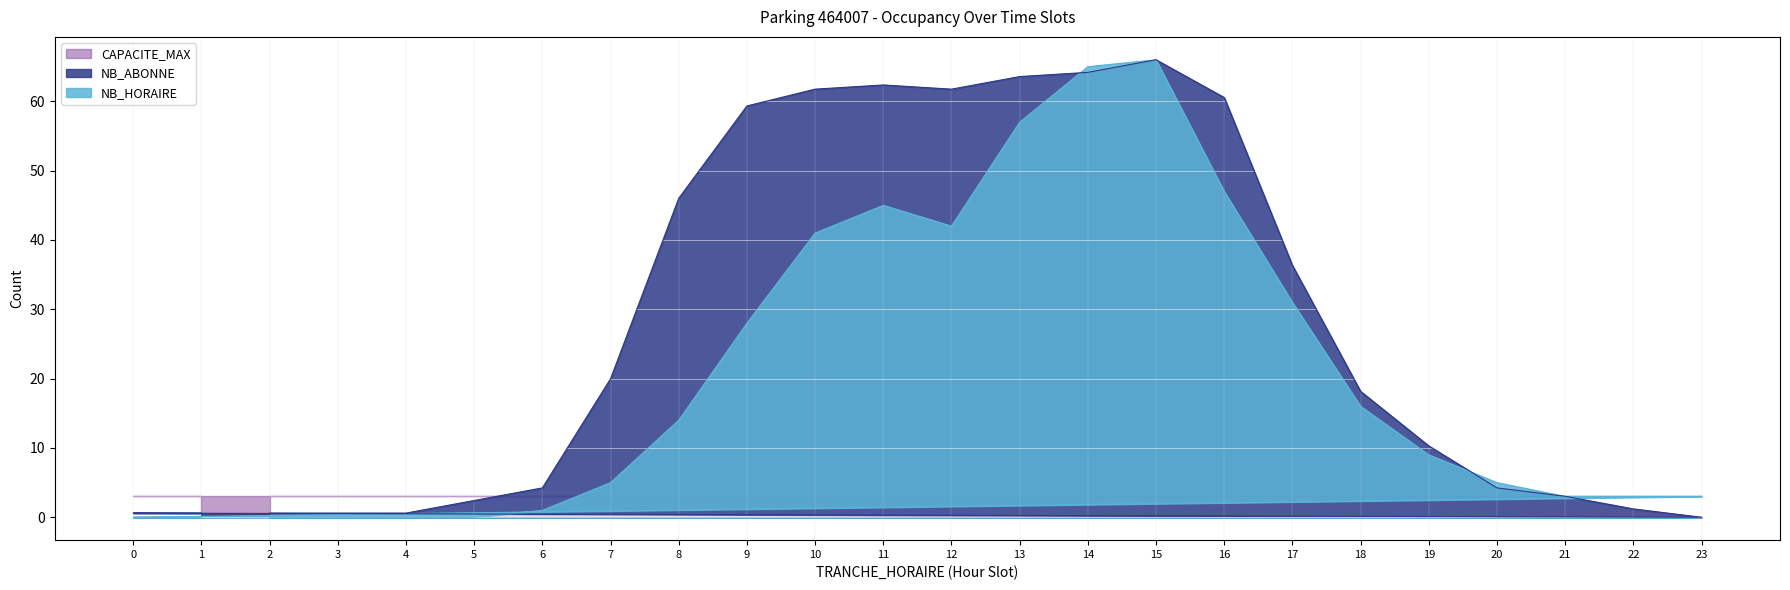

Which category has the lowest value in the NB_HORAIRE series?

2